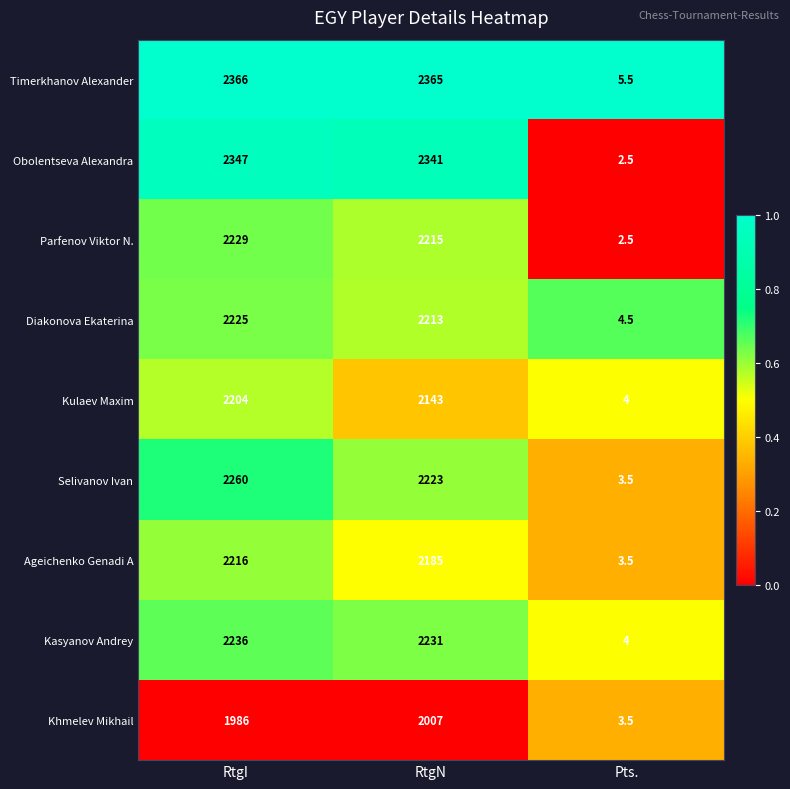

At which category does the chart reach its peak across all series?

RtgI